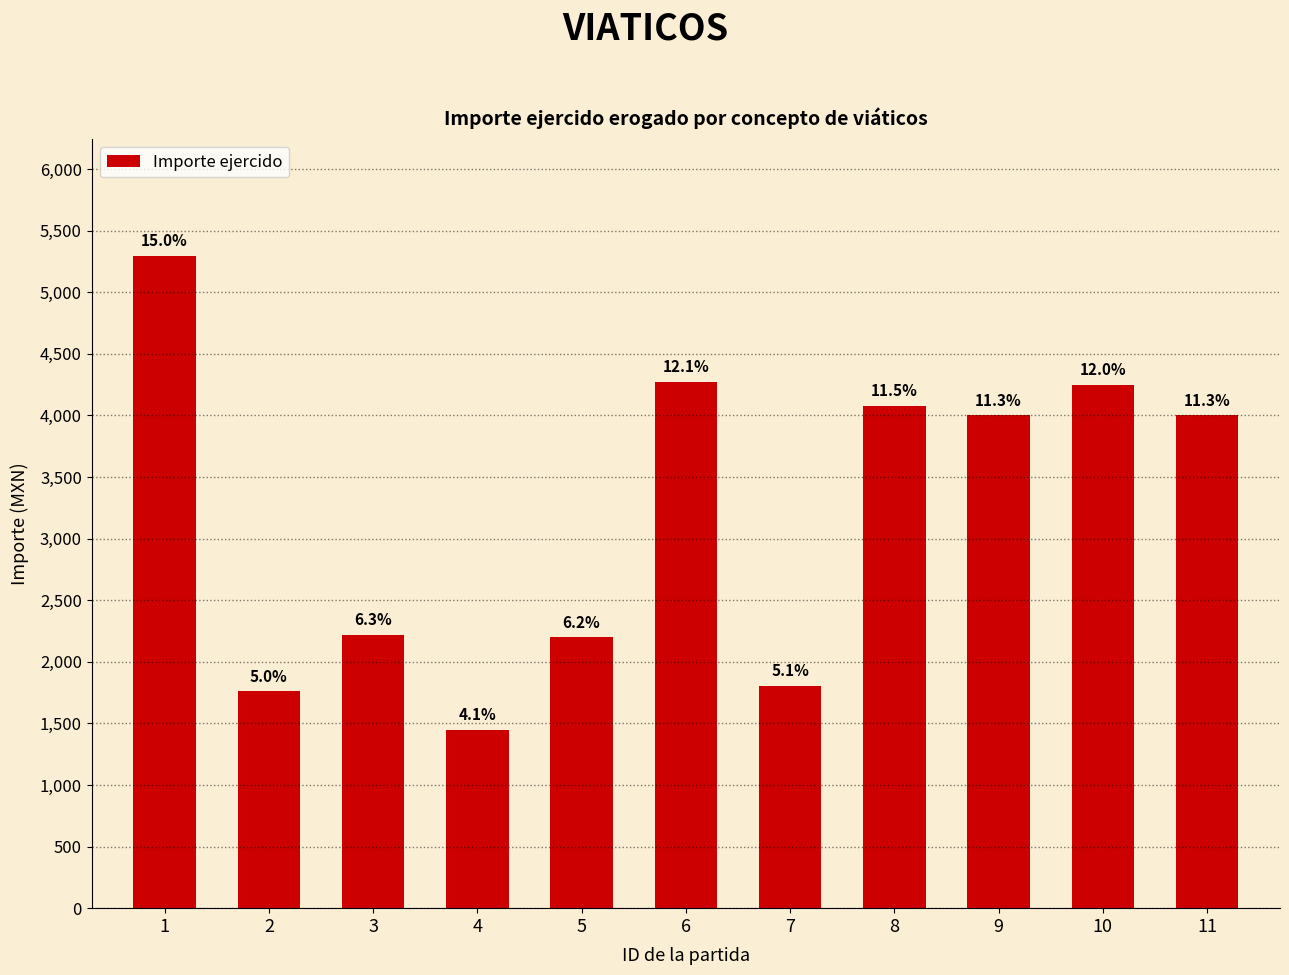

Does the chart contain any negative values?

No